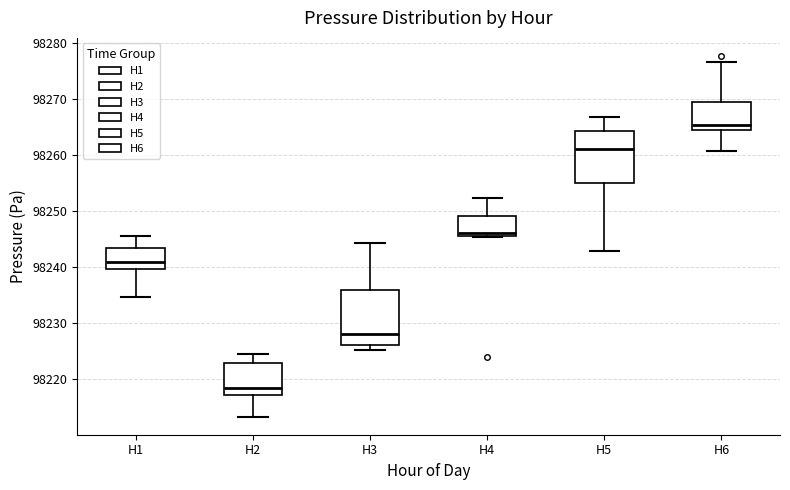

Reading left to right, transcribe this box plot: for each box, give where its median line is, the range the box spans, and where its two whiskers end, as read against the y-axis. The values are not printed on the chart, so give them approximately, as read against the axis.

H1: median 98241, box 98240 to 98243, whiskers 98235 to 98246
H2: median 98218, box 98217 to 98223, whiskers 98213 to 98224
H3: median 98228, box 98226 to 98236, whiskers 98225 to 98244
H4: median 98246 (just above the box's lower edge), box 98246 to 98249, whiskers 98246 to 98252
H5: median 98261, box 98255 to 98264, whiskers 98243 to 98267
H6: median 98265 (just above the box's lower edge), box 98265 to 98270, whiskers 98261 to 98277